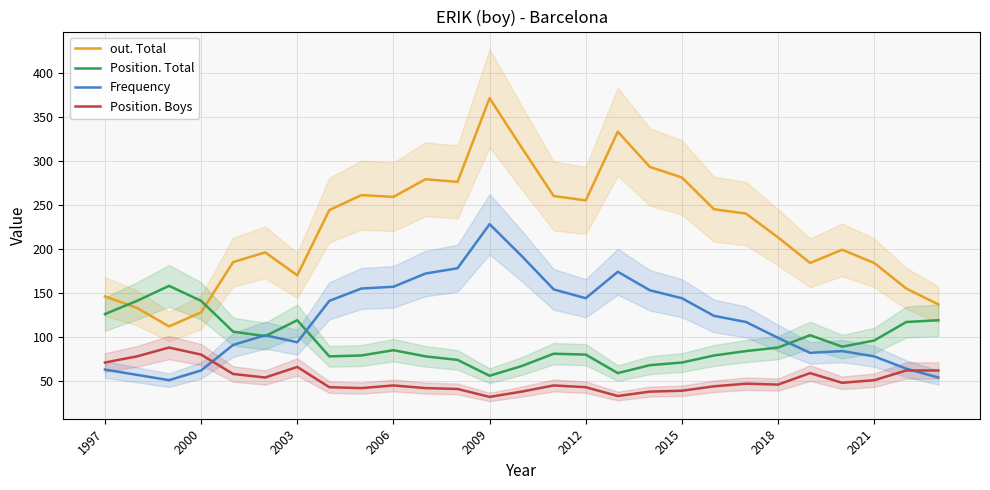

What is the value of the out. Total point at the 12th from the left?

276